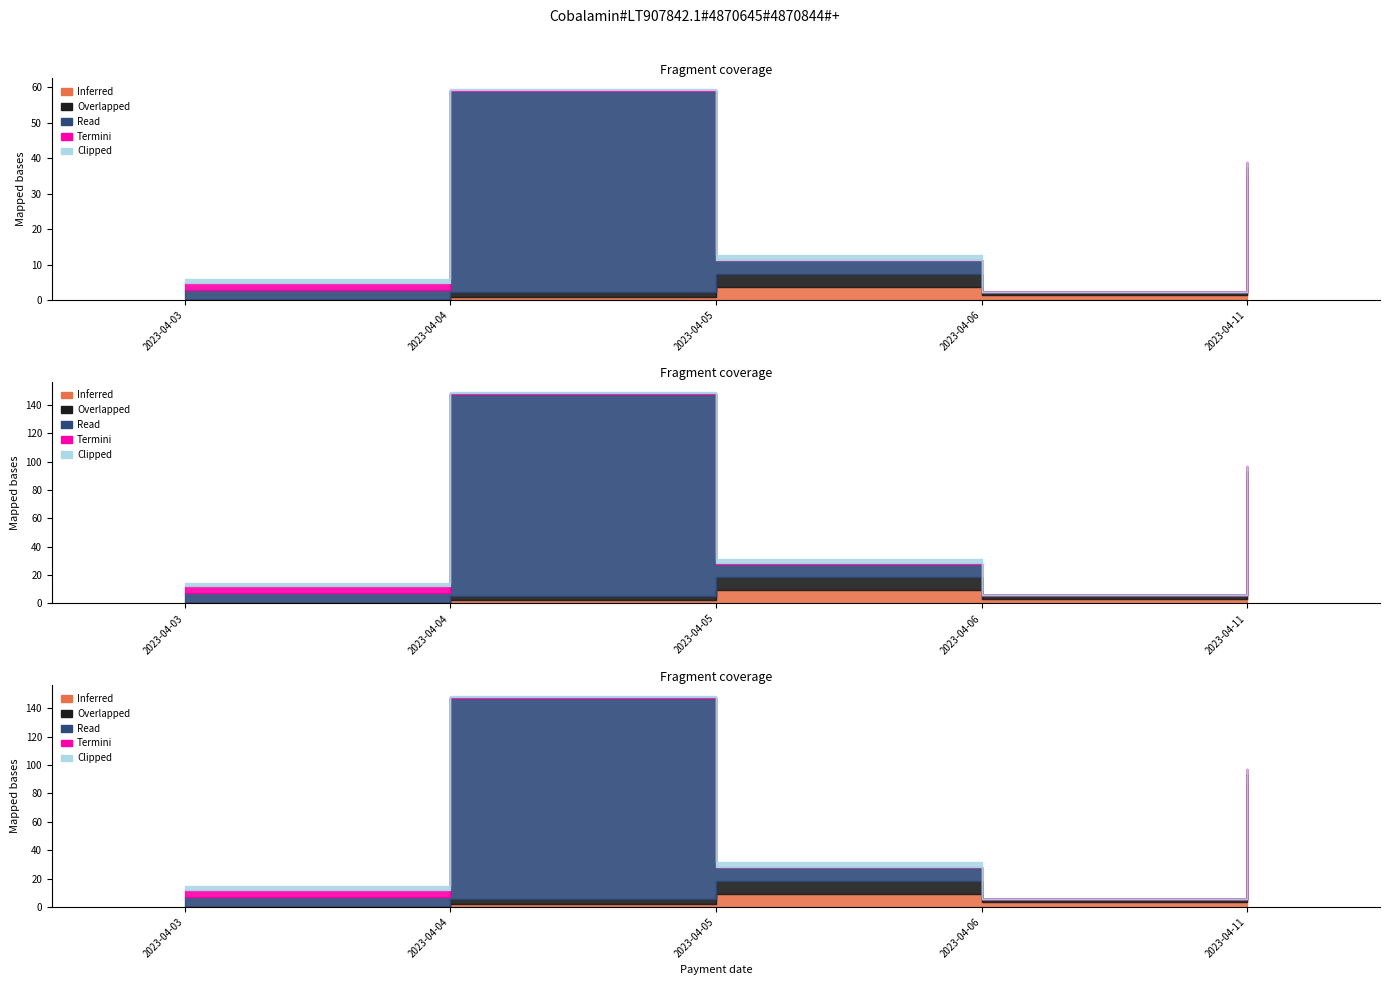

How many times do Clipped and Inferred cross each other?

1